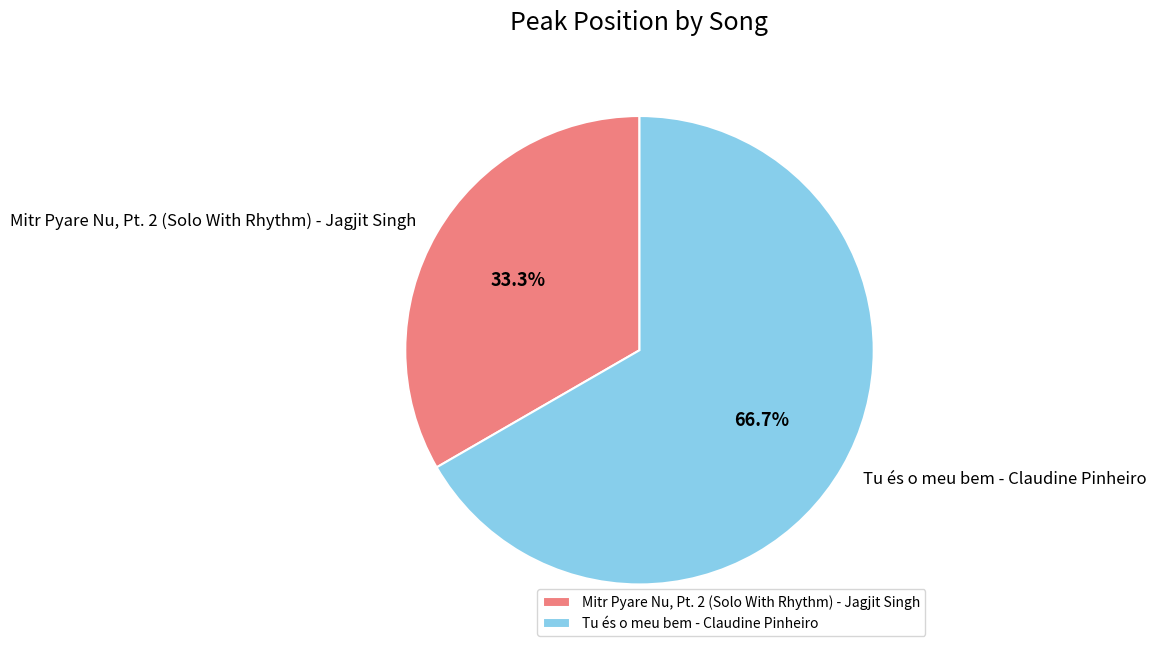

What is the ratio of the value at Mitr Pyare Nu, Pt. 2 (Solo With Rhythm) - Jagjit Singh to the value at Tu és o meu bem - Claudine Pinheiro?

0.5